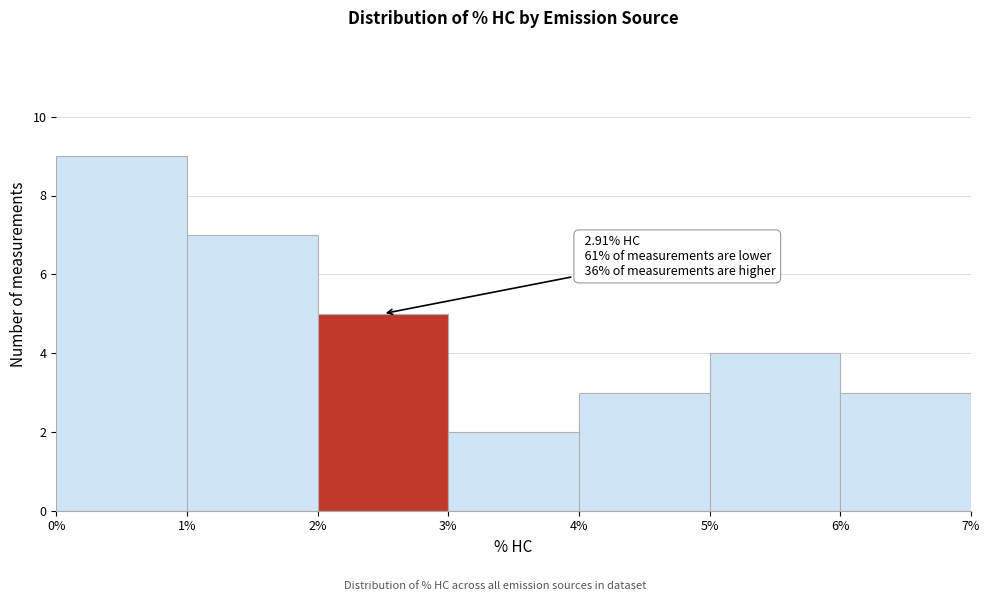

Over which range of the x-axis is the bar tallest?

0% to 1%